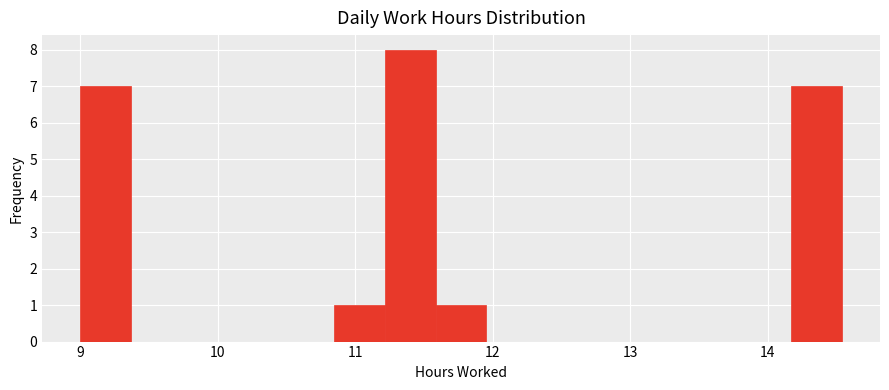

Around what value on the x-axis is the tallest bar? Give the approximate position of its centre, as read against the axis.

11.4